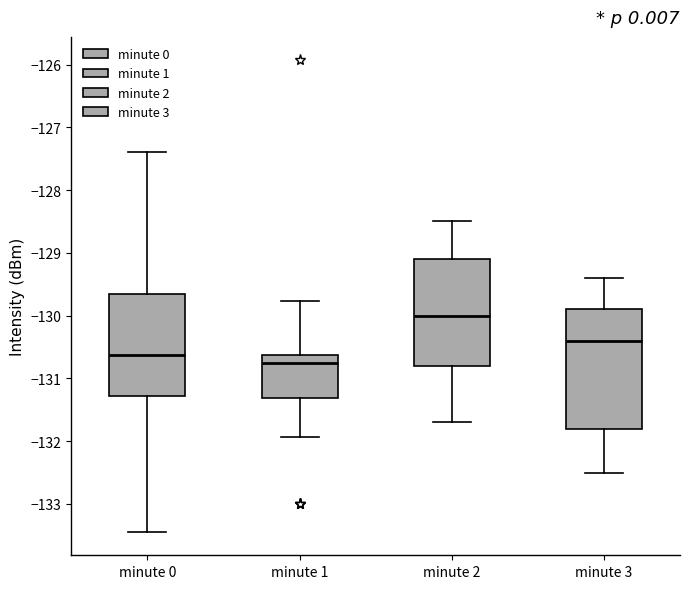

Reading left to right, transcribe this box plot: for each box, give where its median line is, the range the box spans, and where its two whiskers end, as read against the y-axis. The values are not printed on the chart, so give them approximately, as read against the axis.

minute 0: median -130.6, box -131.3 to -129.7, whiskers -133.4 to -127.4
minute 1: median -130.8, box -131.3 to -130.6, whiskers -131.9 to -129.8
minute 2: median -130.0, box -130.8 to -129.1, whiskers -131.7 to -128.5
minute 3: median -130.4, box -131.8 to -129.9, whiskers -132.5 to -129.4